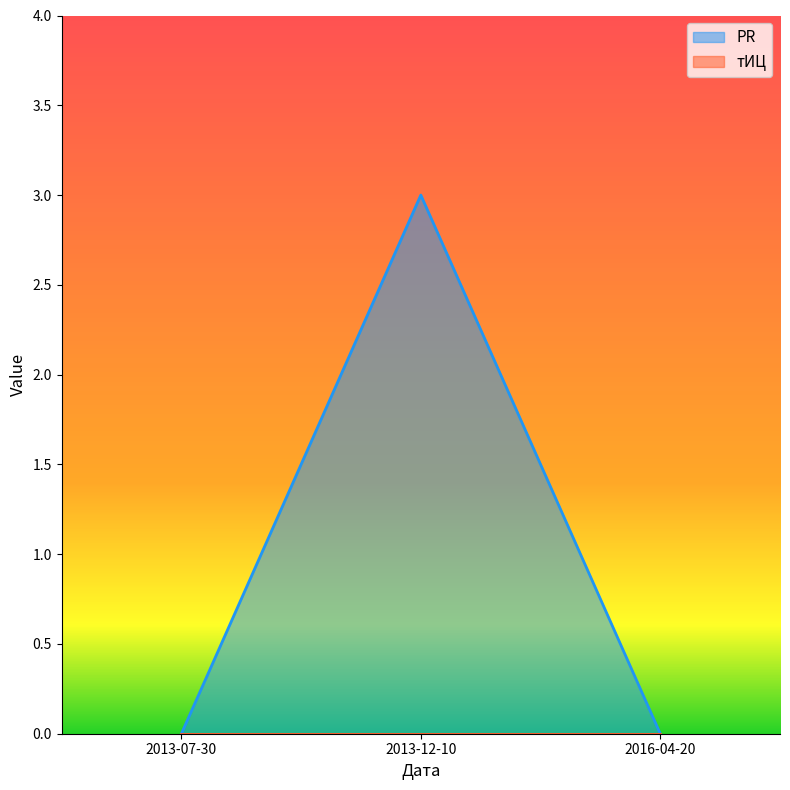

List the labels in order of value, smallest first.

2013-07-30, 2016-04-20, 2013-12-10